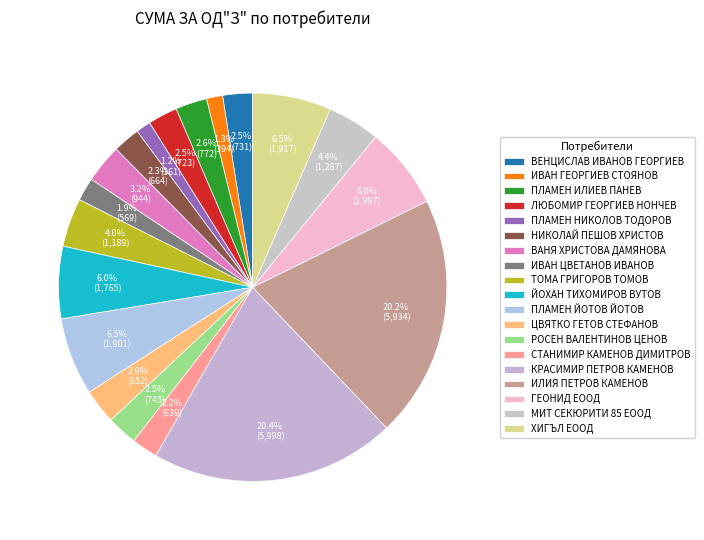

Is it true that СТАНИМИР КАМЕНОВ ДИМИТРОВ is 1% of the pie?

False